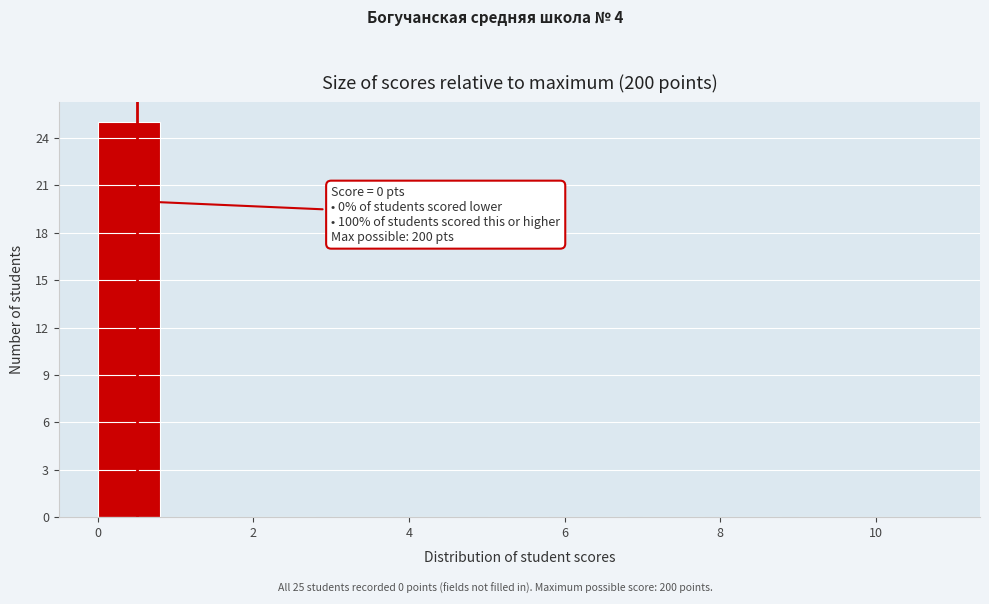

Which range on the x-axis has the tallest bar?

0 to 1